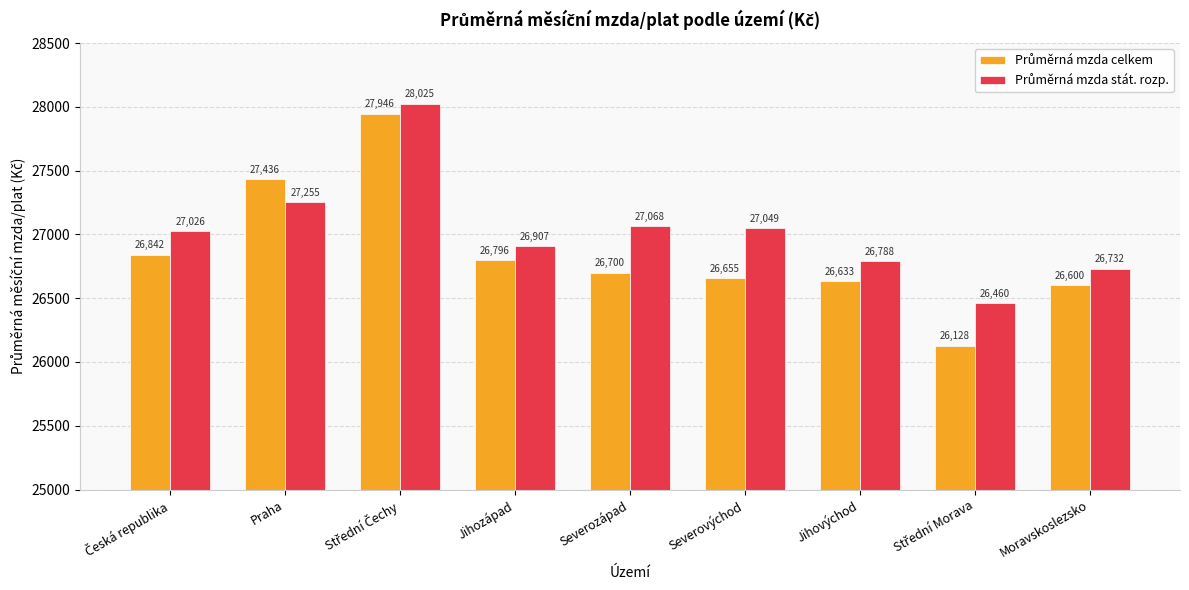

At how many categories does at least one series exceed 26848?

6